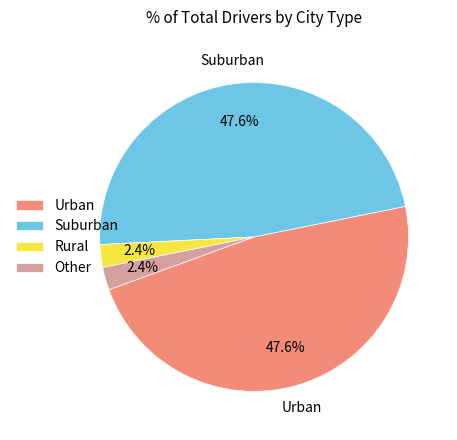

How much of the chart is everything except Rural?

97.6%